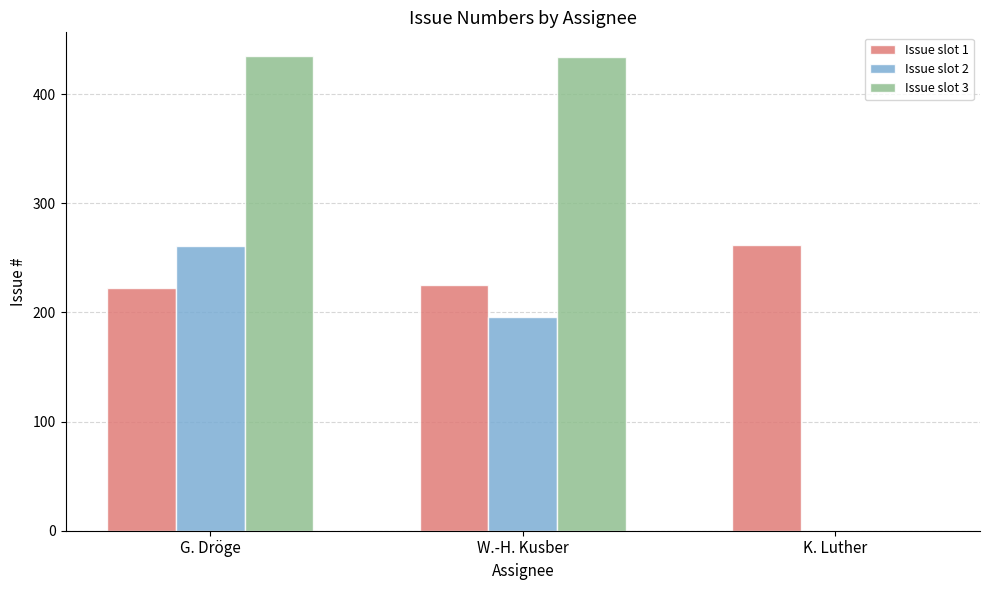

At which category is the sum across all series the highest?

G. Dröge